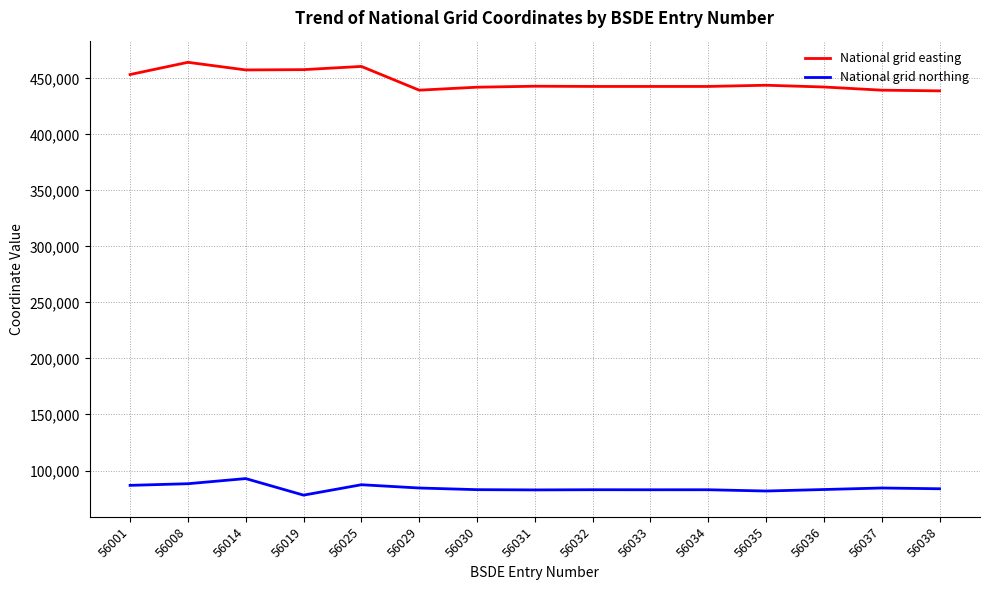

How many series are shown in this chart?

2